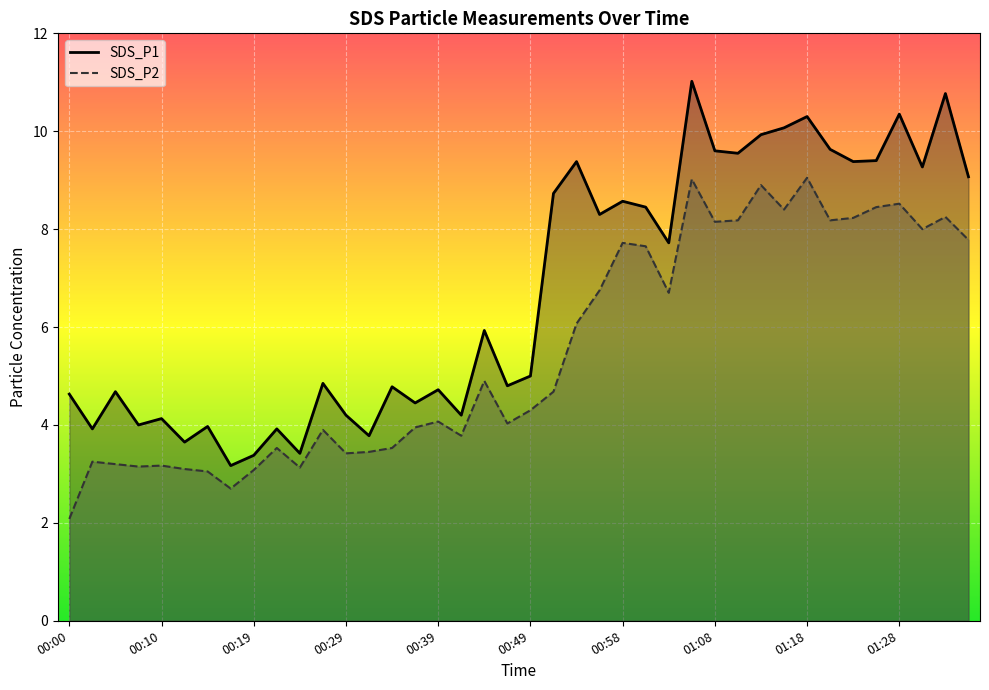

At how many categories does at least one series exceed 5?

20